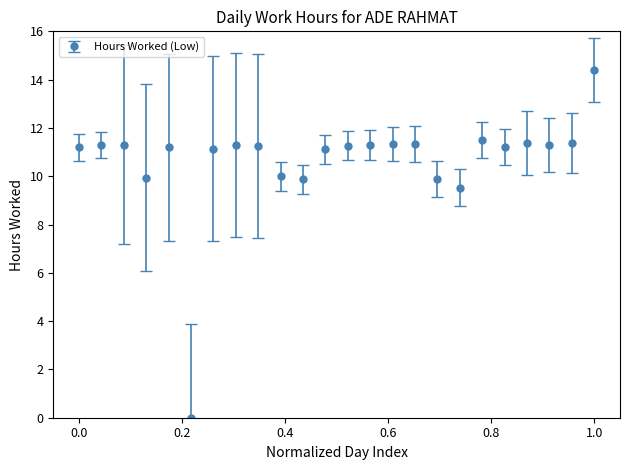

What is the difference between the second highest and second lowest values?

2.0